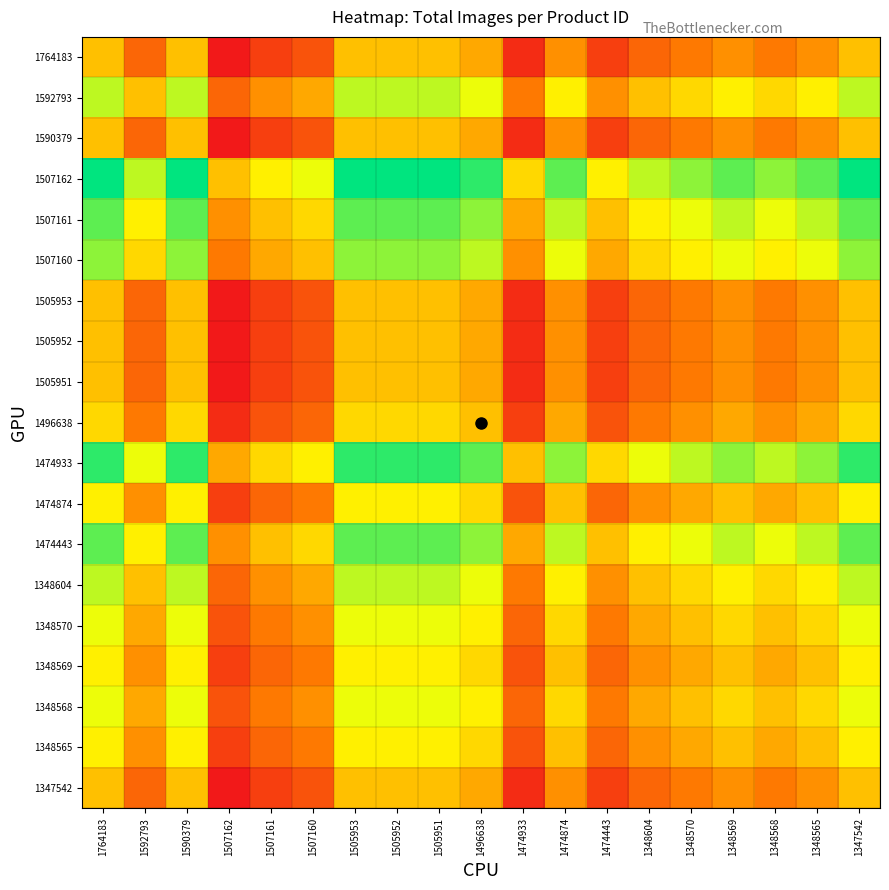

What is the difference between the highest and lowest values at 1507162?

8